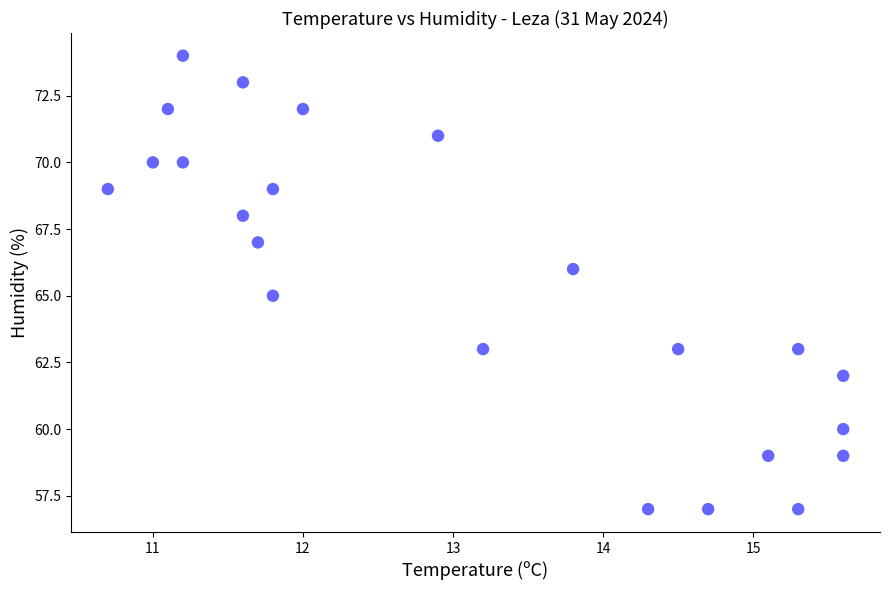

What is the range of Y values (max minus min)?

17